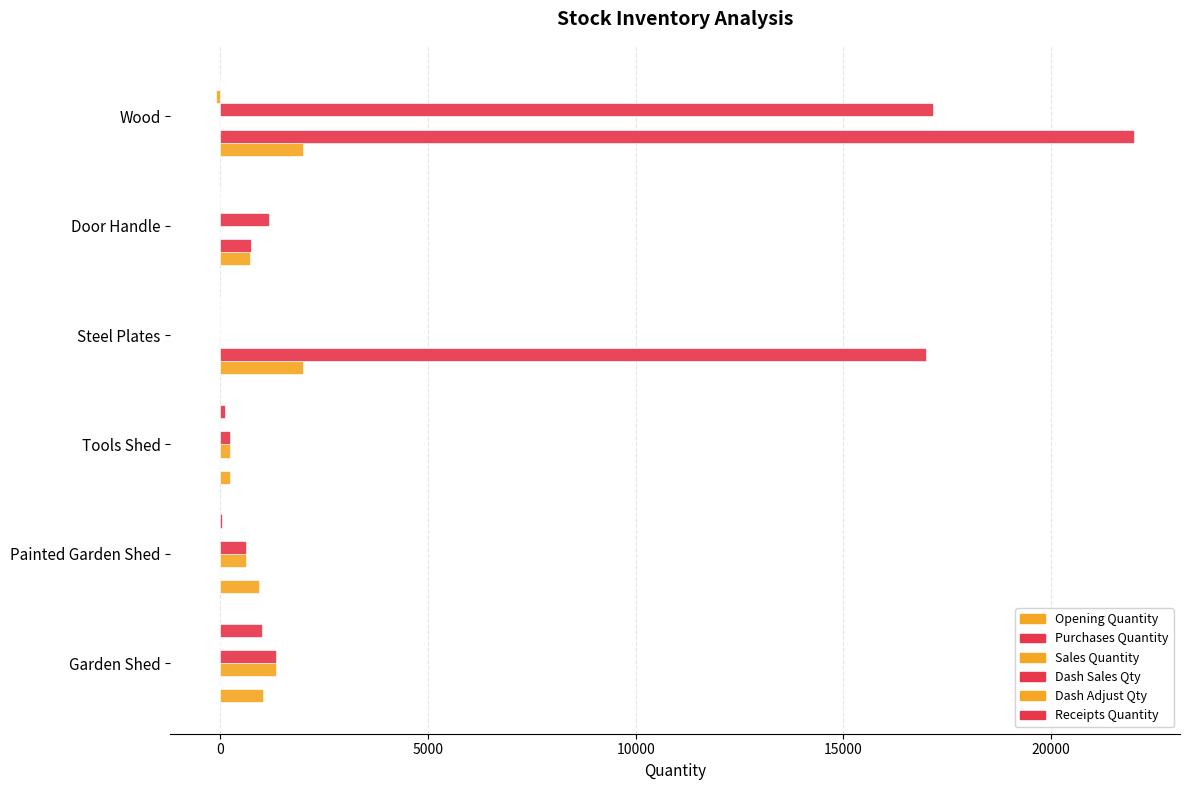

How many distinct data groups are displayed?

6